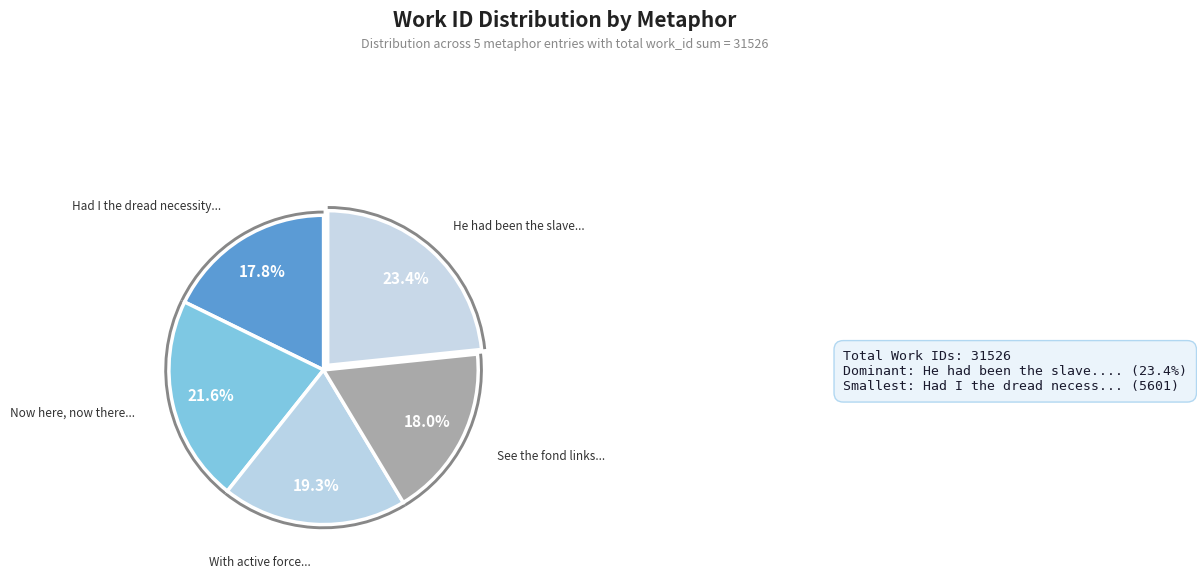

To the nearest percent, what portion does Now here, now there, the roving Fancy represent?

22%